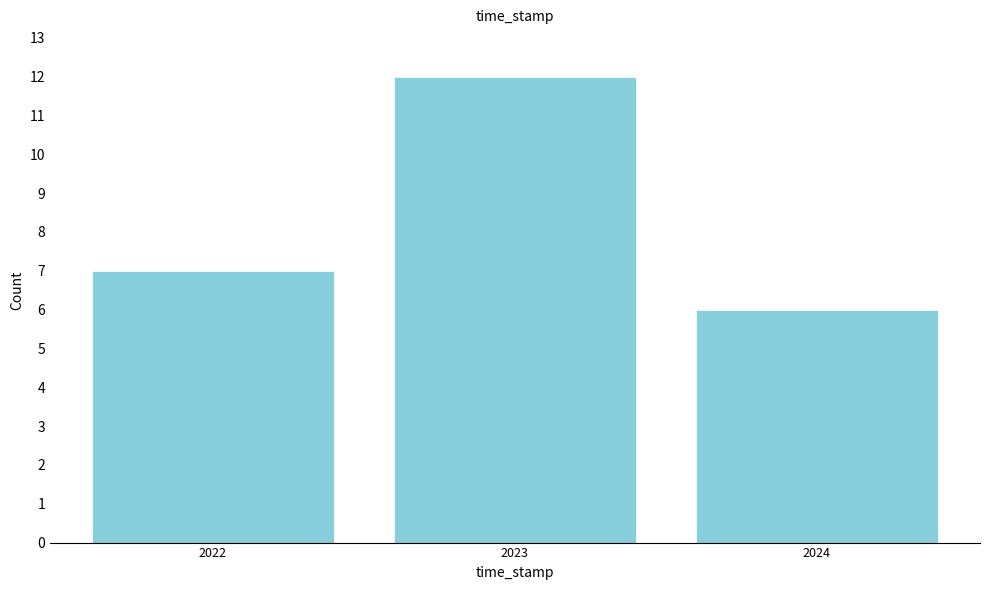

Reading left to right, what are all the values shown in this chart?

2022=7	2023=12	2024=6